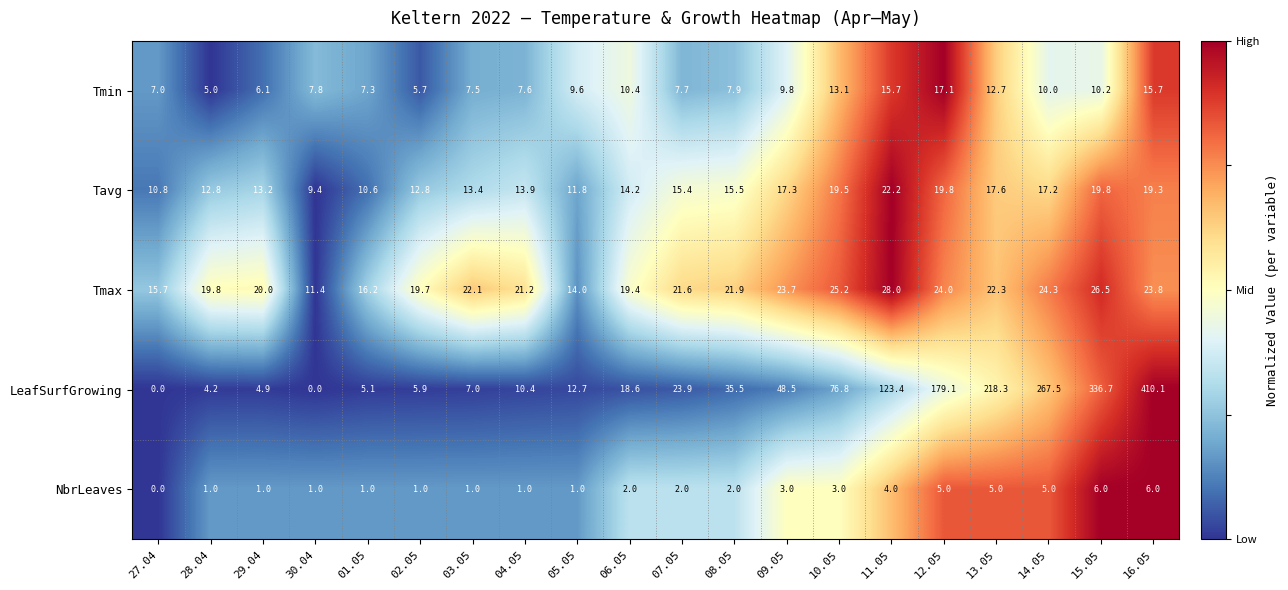

What is the lowest value of the Tavg series?

9.4